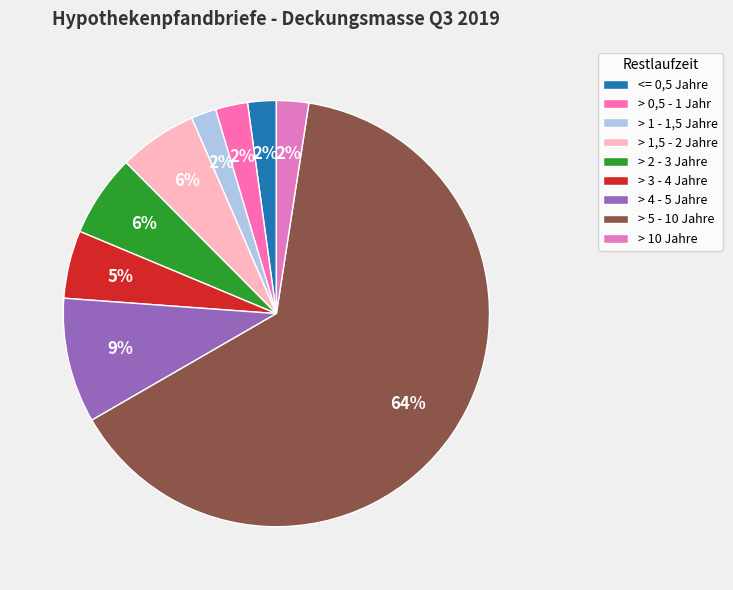

How many slices are in this pie chart?

9